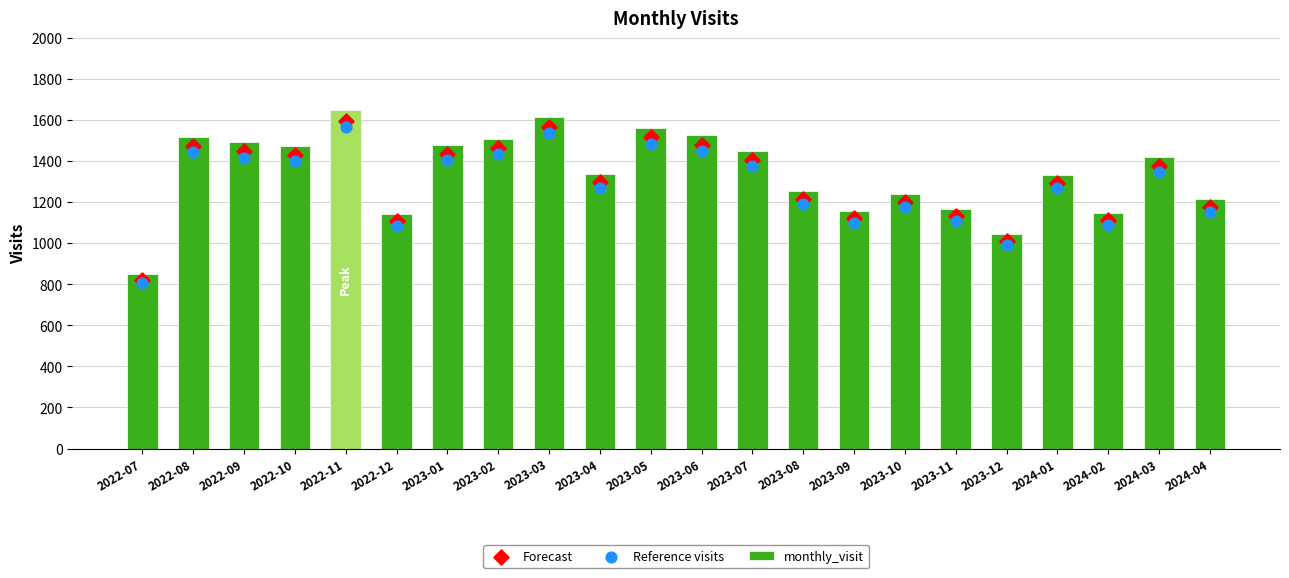

Which series has the largest total across all categories?

monthly_visit